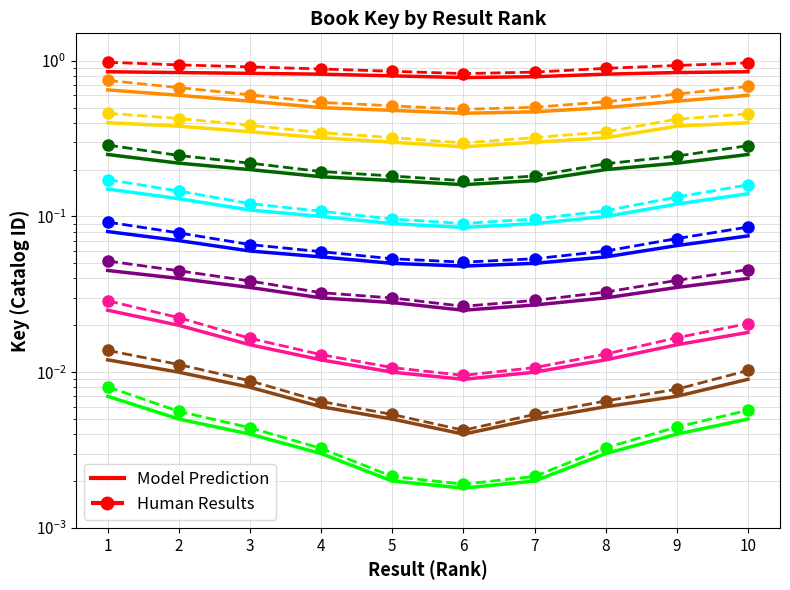

Rank the categories by Skulls! (Human) value from highest to lowest.

1, 10, 2, 9, 3, 8, 4, 5, 7, 6